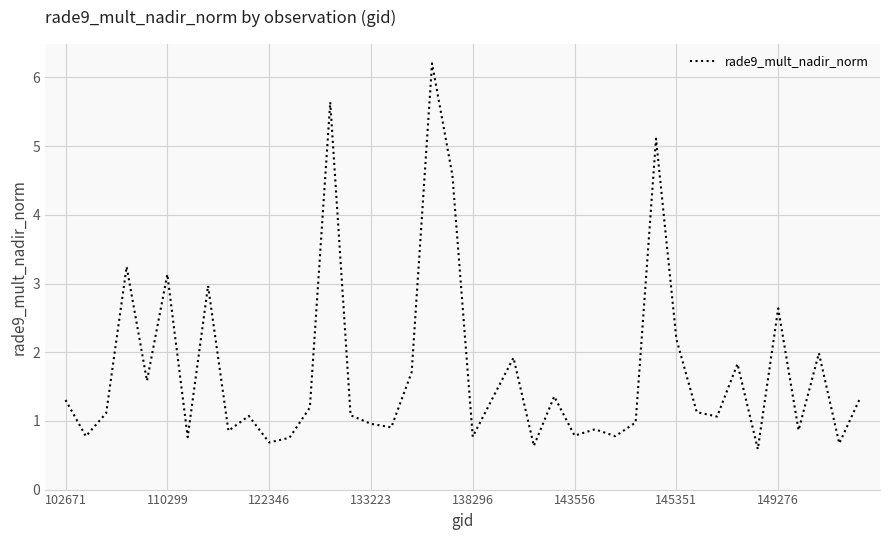

What is the maximum value shown in the chart?

6.2